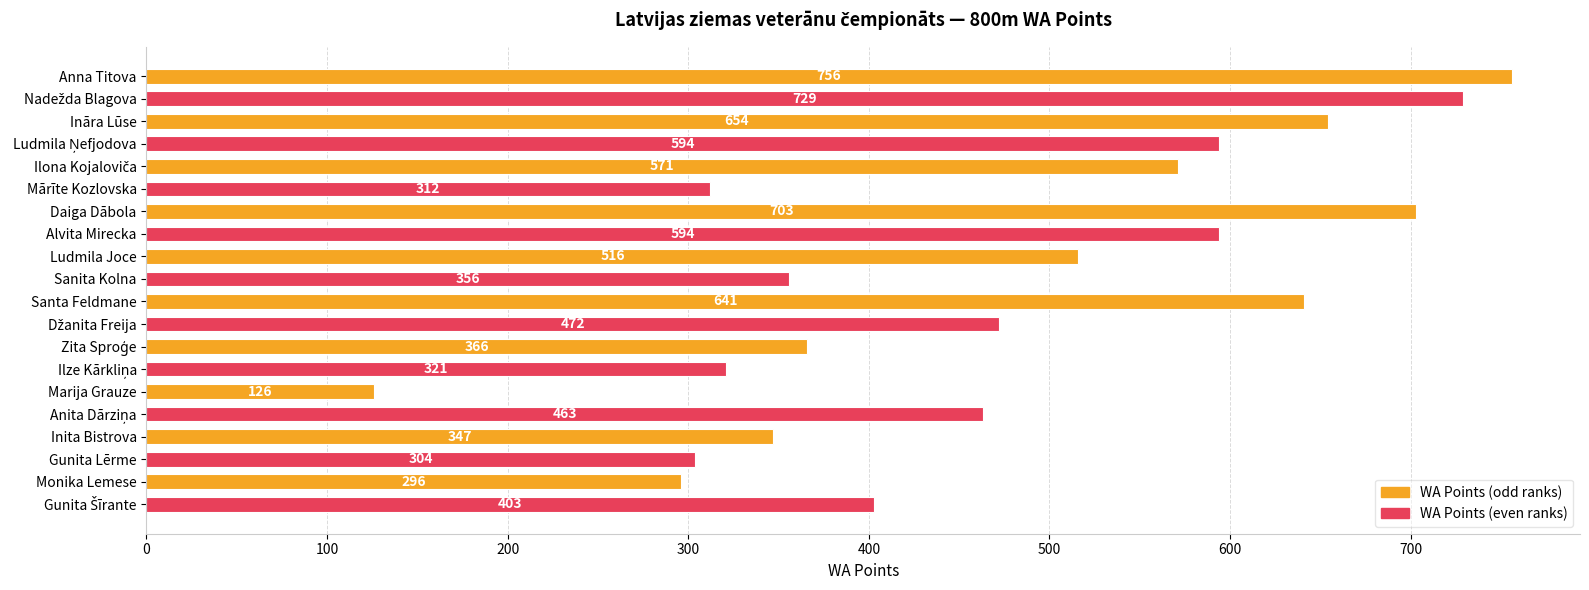

The chart shows a value of 967 at Ināra Lūse. True or false?

False